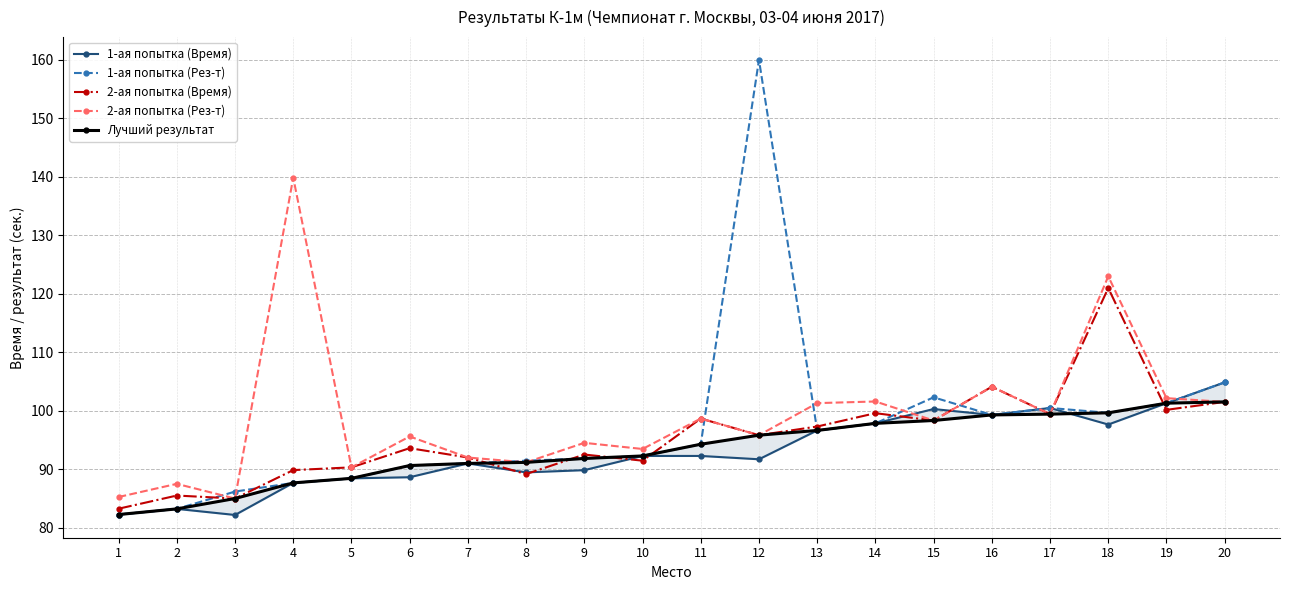

What is the total value across all series at 14?

494.8